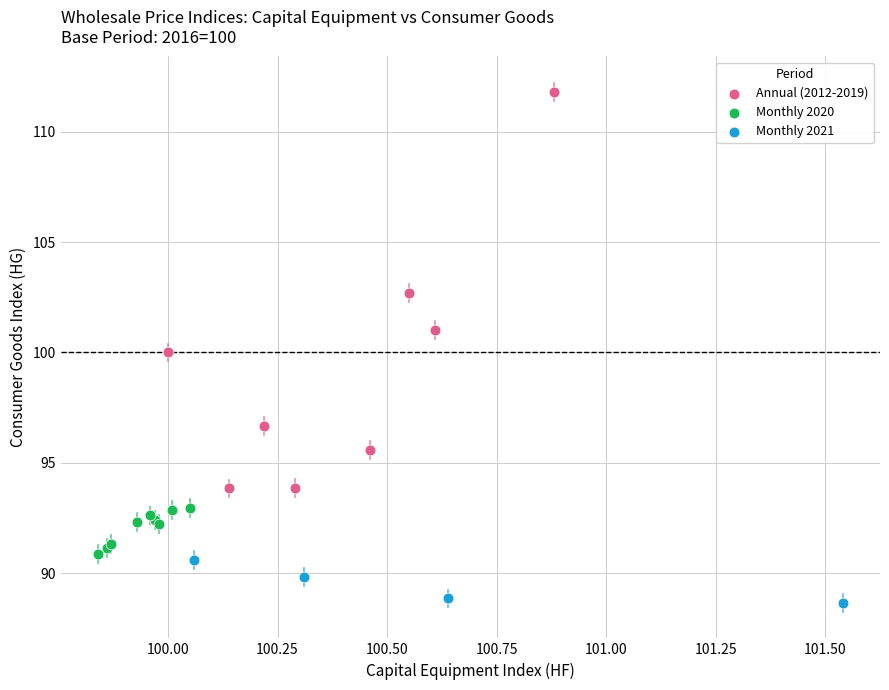

Which series reaches the maximum Y coordinate?

Annual (2012-2019)